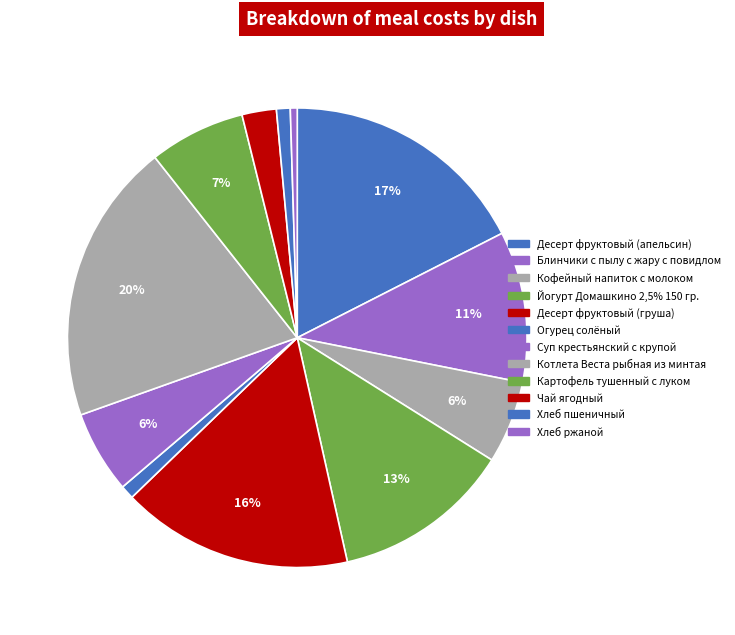

What percentage is the Десерт фруктовый (апельсин) slice, to the nearest percent?

17%